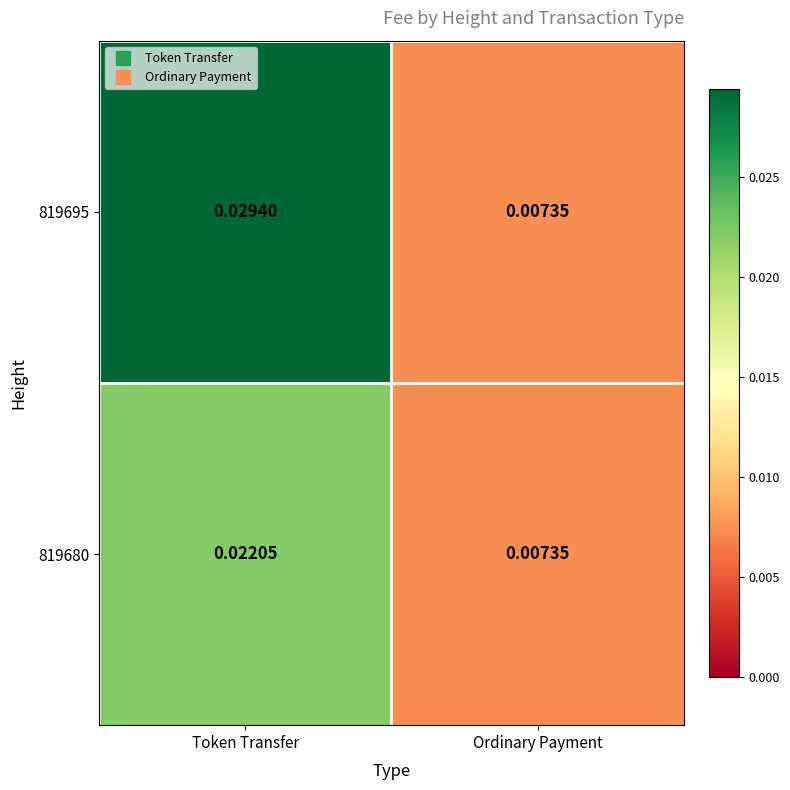

List the series in order of their overall mean, highest first.

819695, 819680